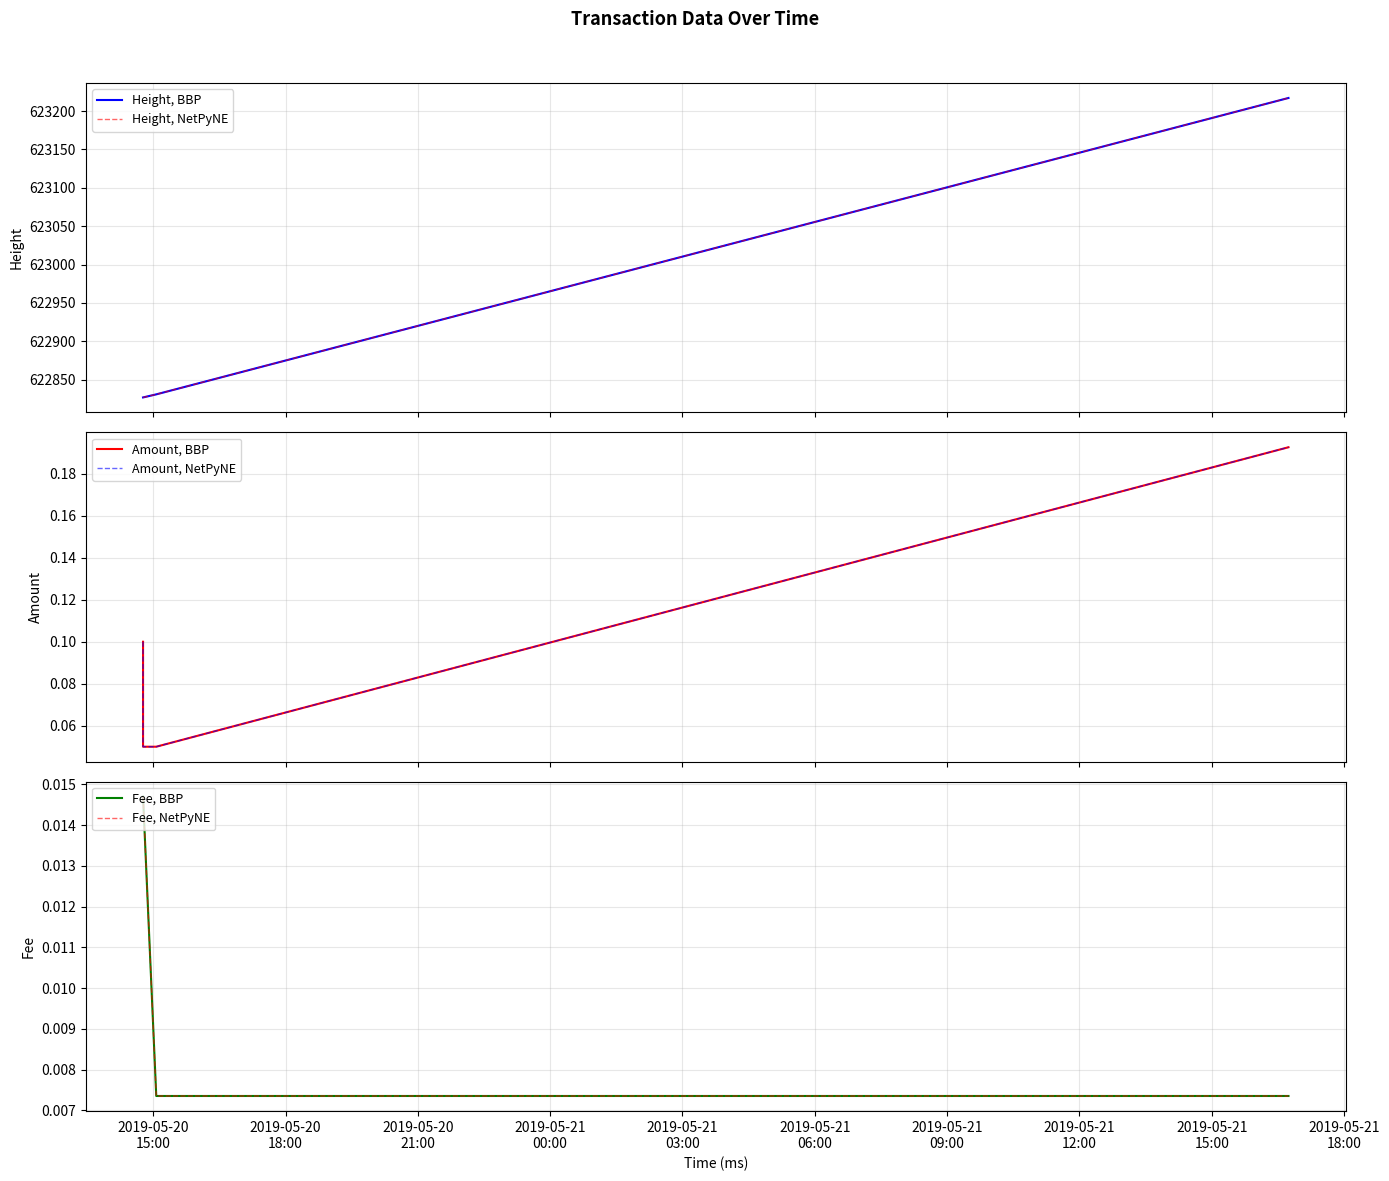

Count the number of categories in the chart.

4